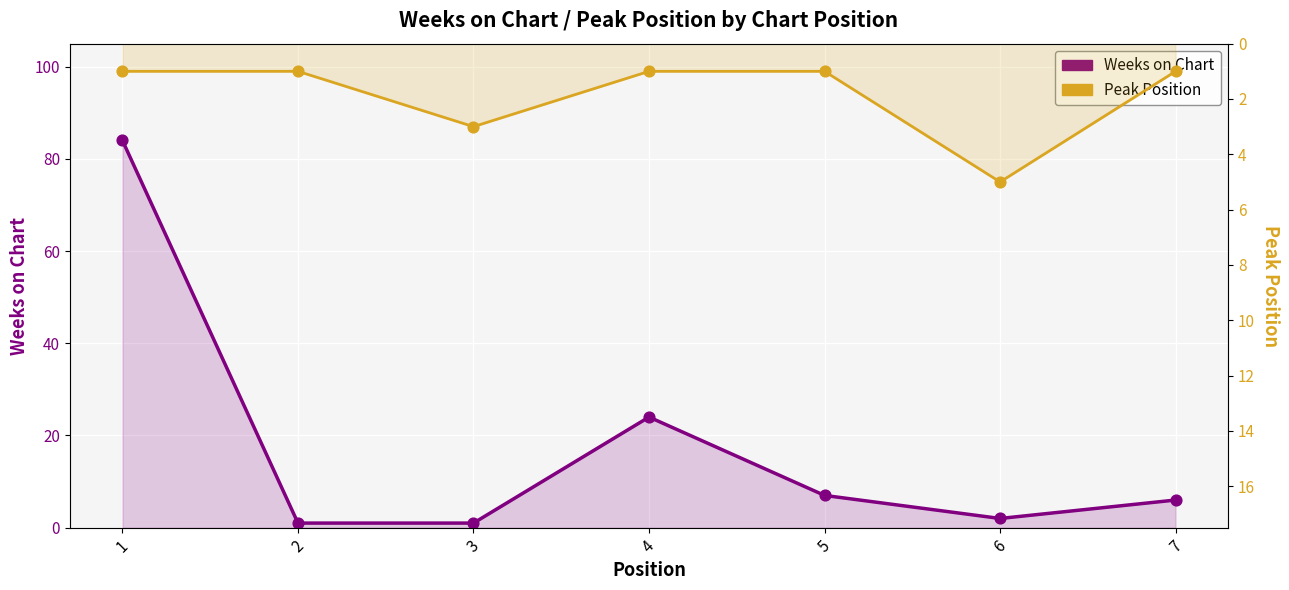

Is the value of Peak Position at 1 greater than the value of Weeks on Chart at 3?

No